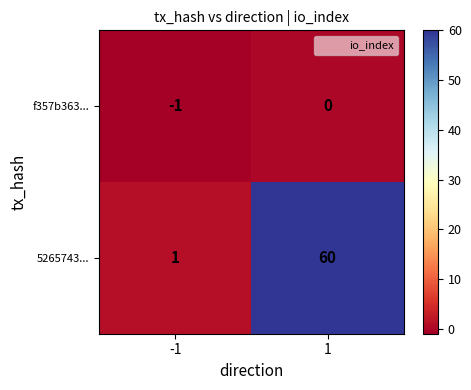

Which series has the largest range (max minus min)?

5265743...